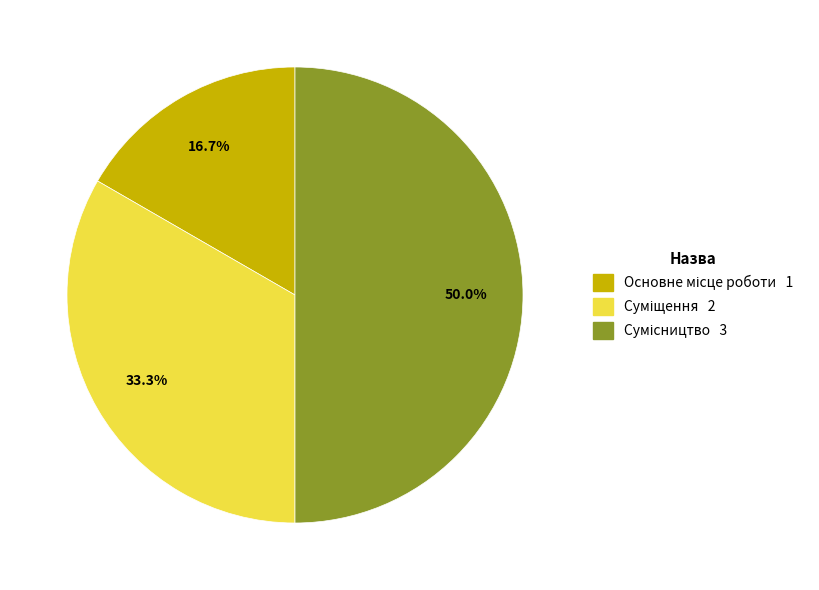

Count the number of slices in the pie.

3